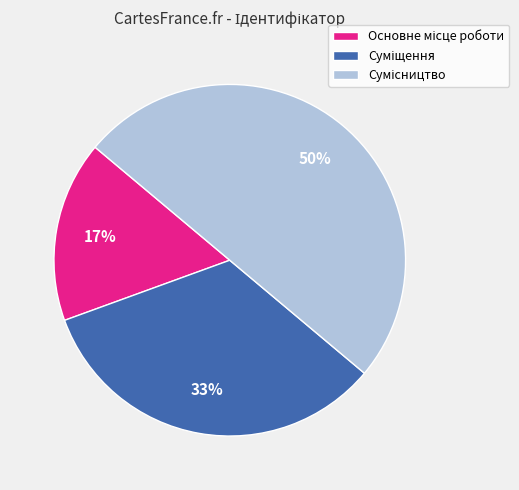

To the nearest percent, what is the average slice percentage?

33%